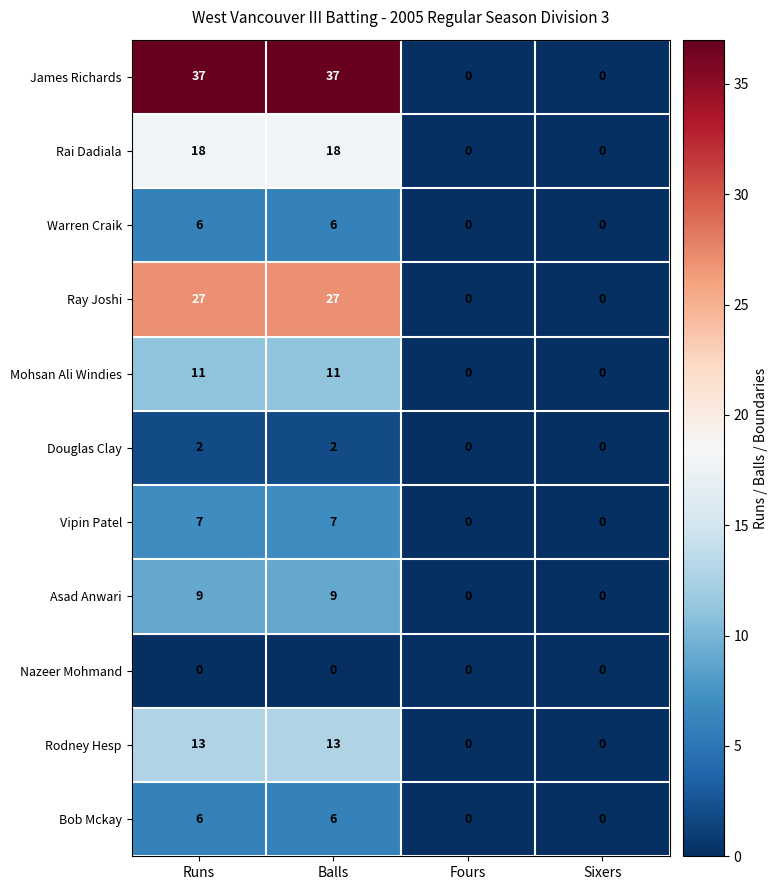

What is the approximate value of Ray Joshi at Runs, to the nearest 5?

25